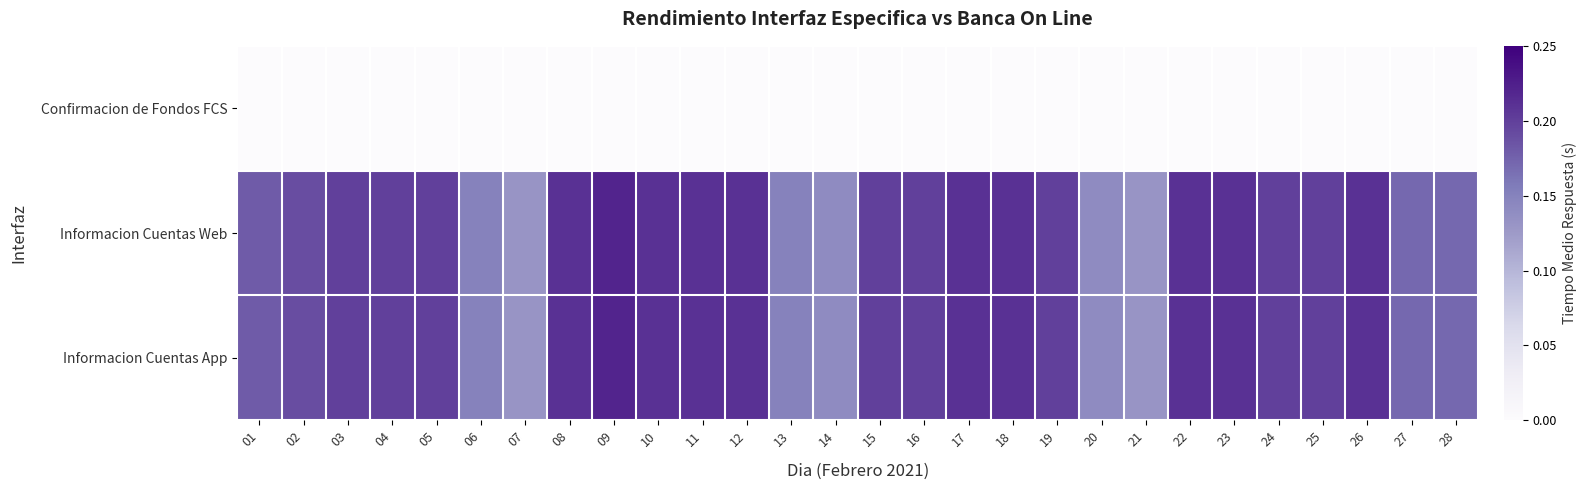

At how many categories does at least one series exceed 0?

28